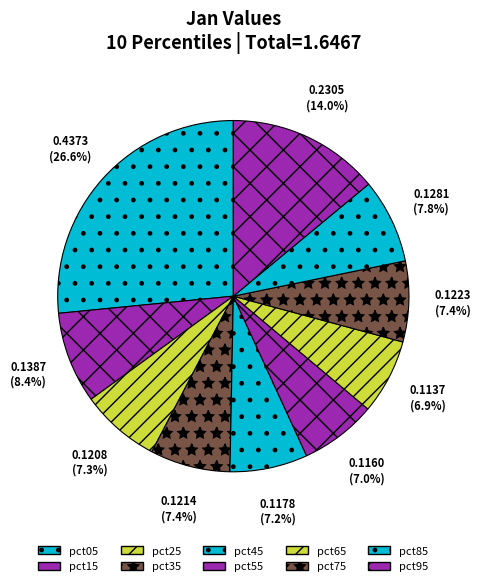

To the nearest percent, what portion does pct05 represent?

27%